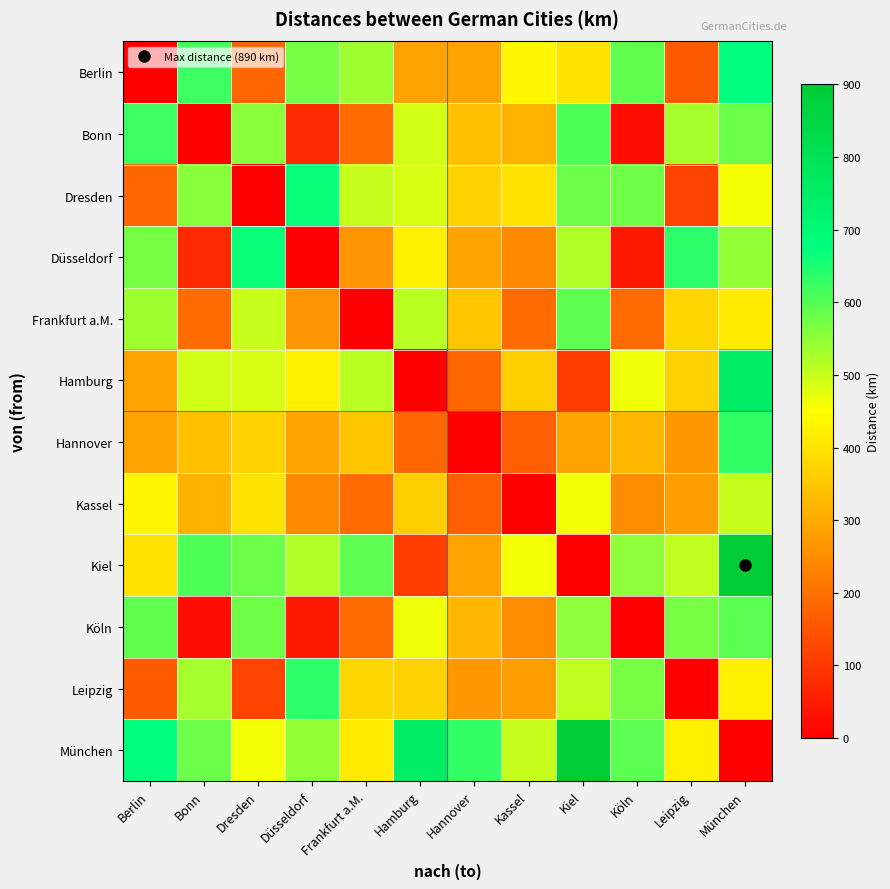

At how many categories does at least one series exceed 577?

11